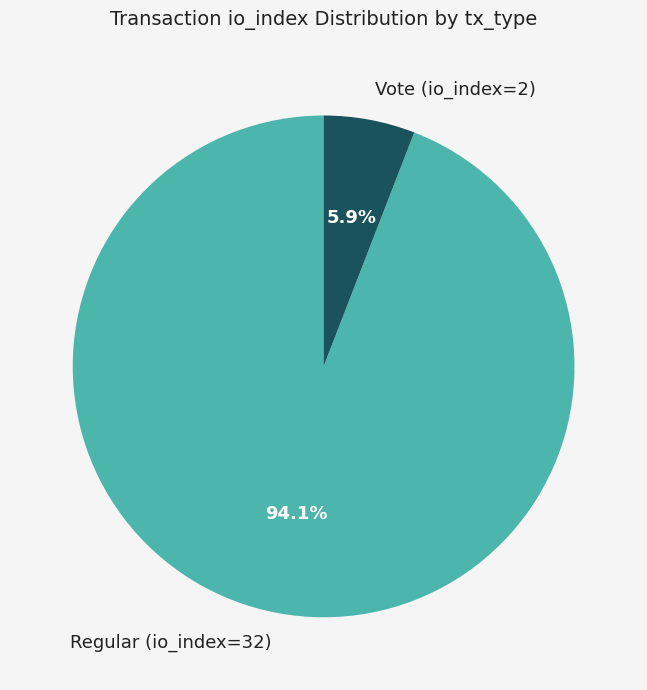

How many segments does this pie chart have?

2